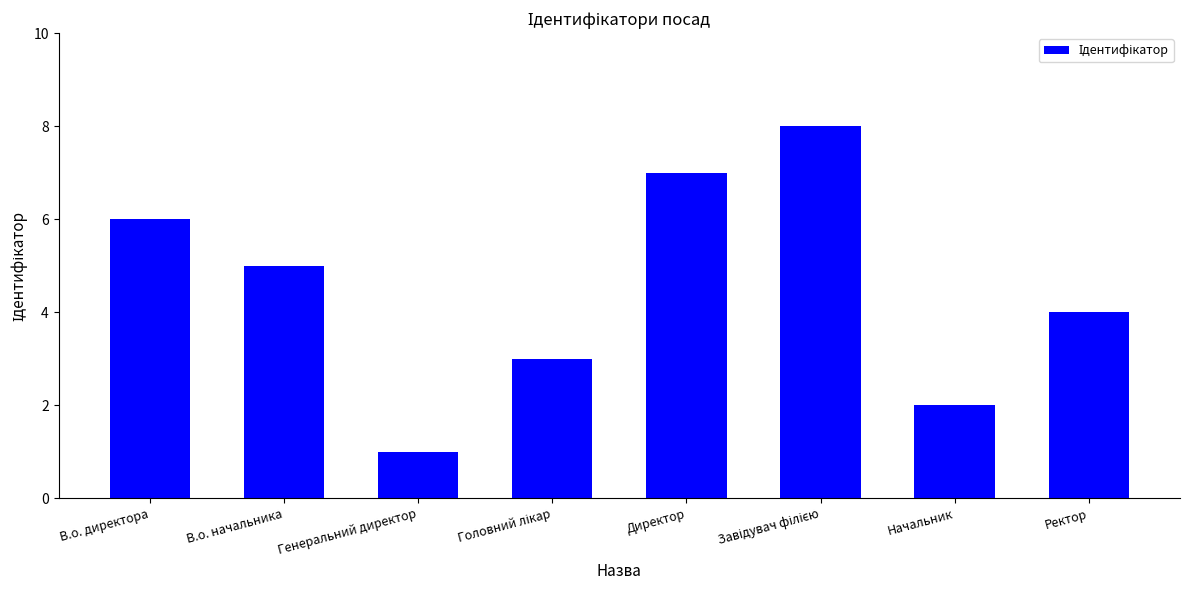

What is the value of the 4th bar from the left?

3